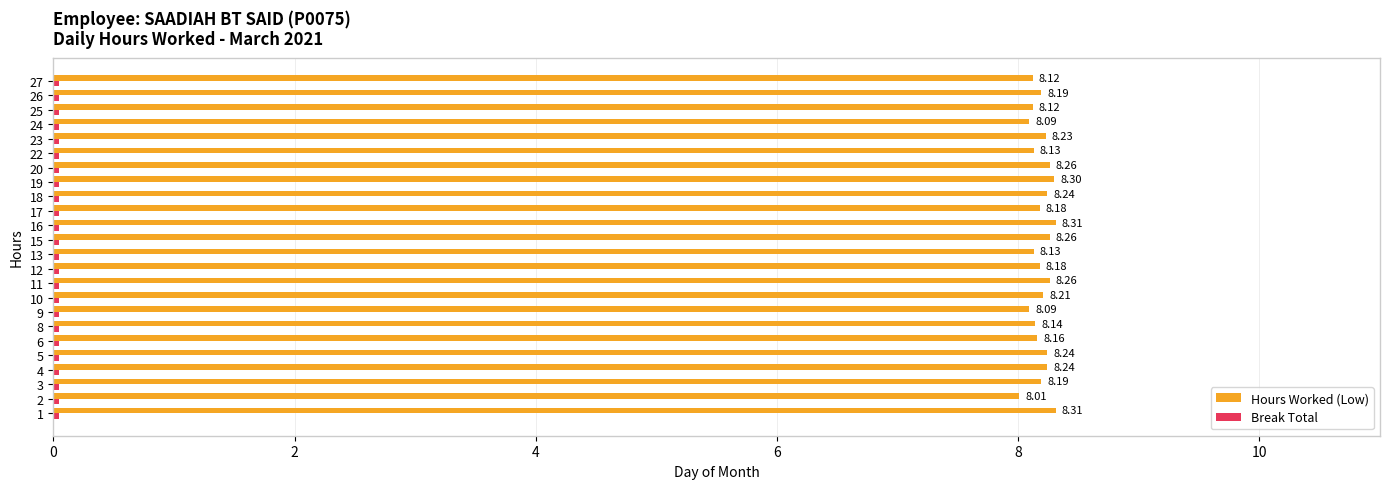

What is the total value across all series at 3?

8.2